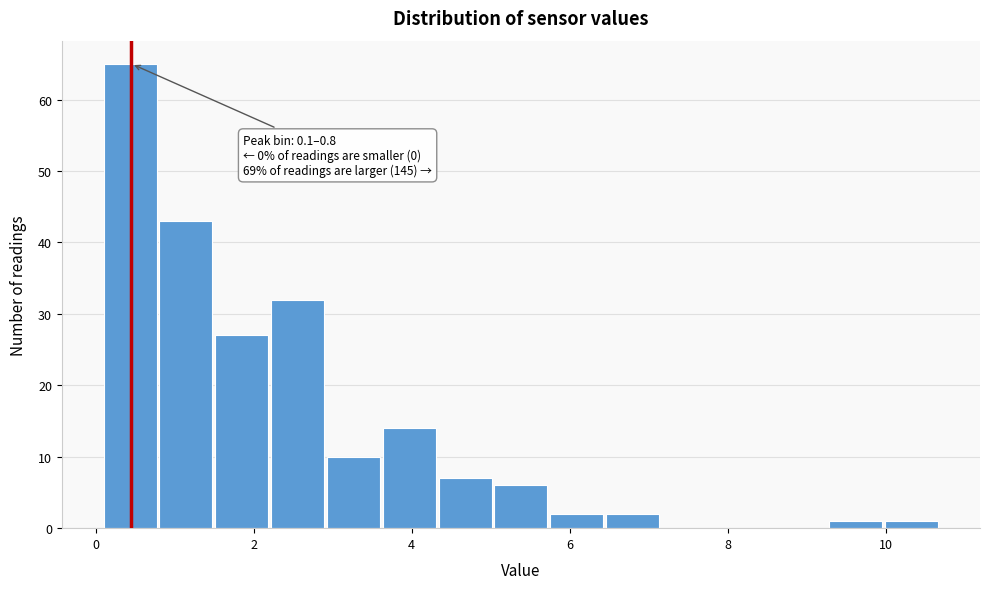

Around what value on the x-axis is the tallest bar? Give the approximate position of its centre, as read against the axis.

0.4